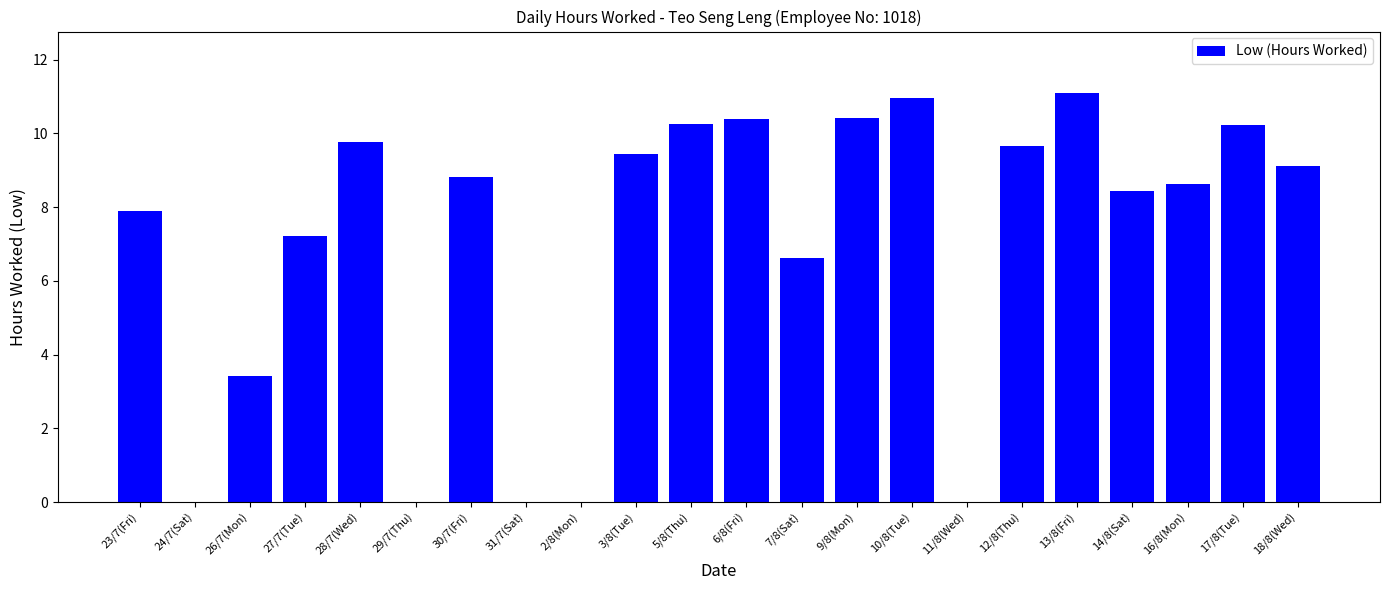

Read the value at 28/7(Wed).

9.8